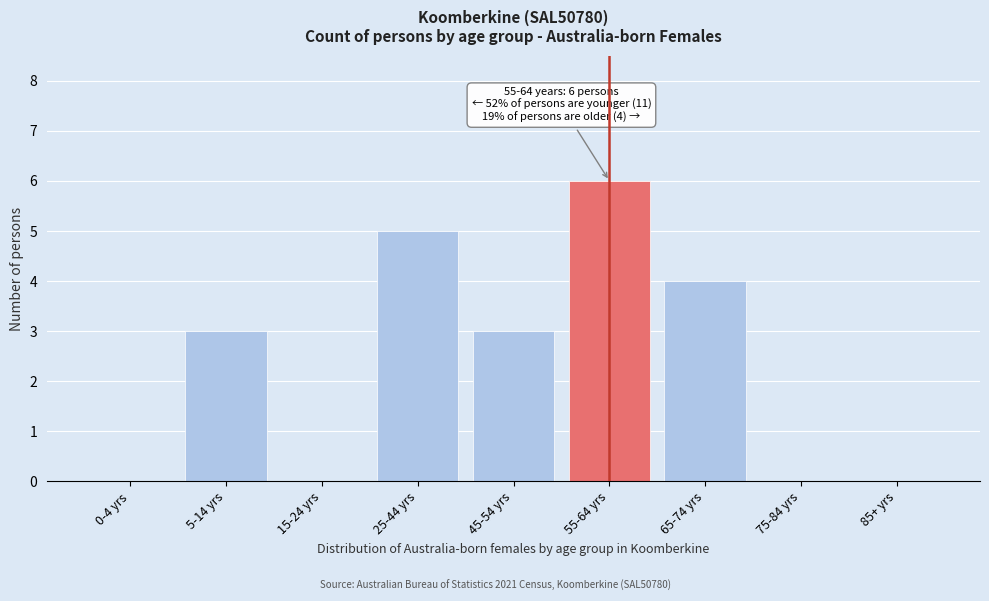

Reading left to right, extract all data points from this chart.

0-4 yrs=0	5-14 yrs=3	15-24 yrs=0	25-44 yrs=5	45-54 yrs=3	55-64 yrs=6	65-74 yrs=4	75-84 yrs=0	85+ yrs=0